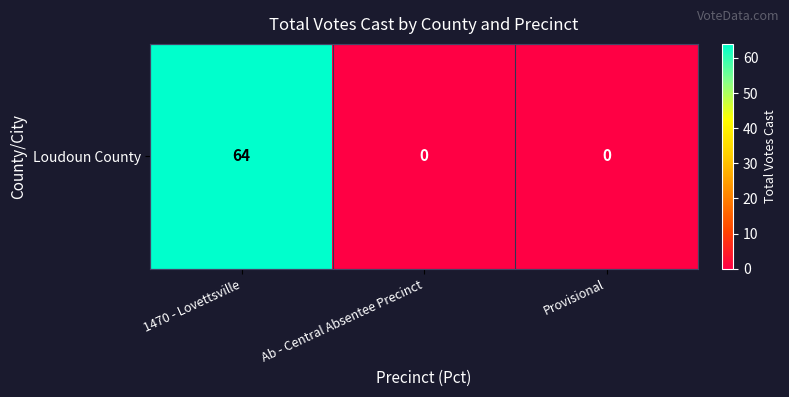

At which label is the value closest to 32?

1470 - Lovettsville